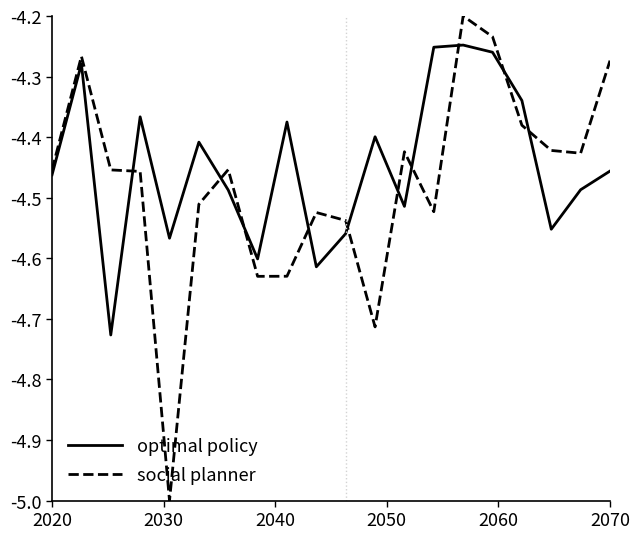

What is the difference between the maximum and minimum values in the optimal policy series?

0.5